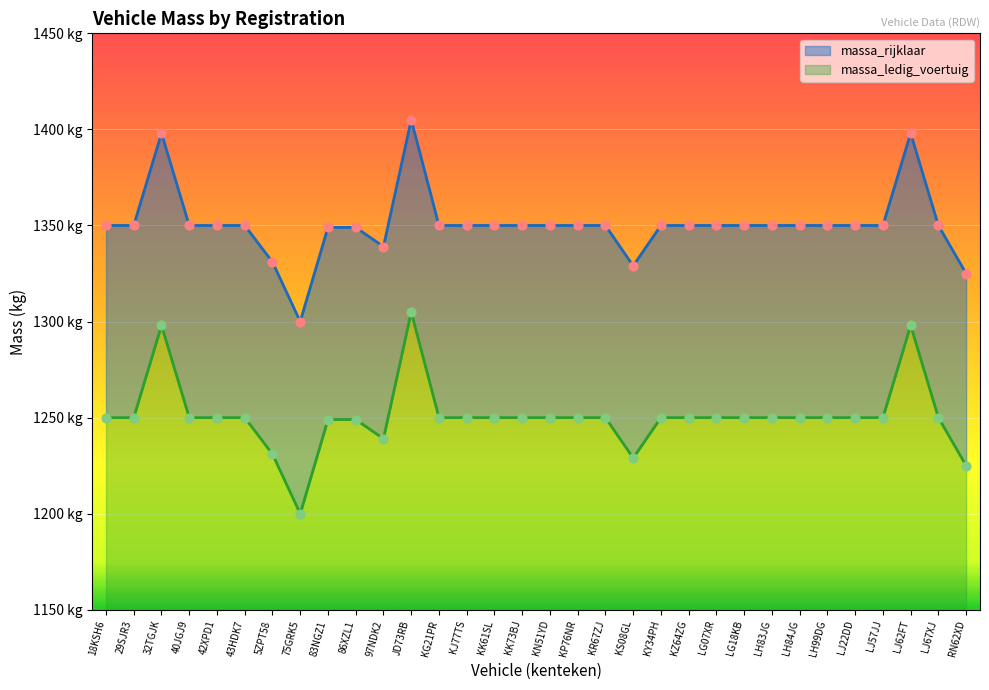

Which series contains the highest Y value?

massa_ledig_voertuig